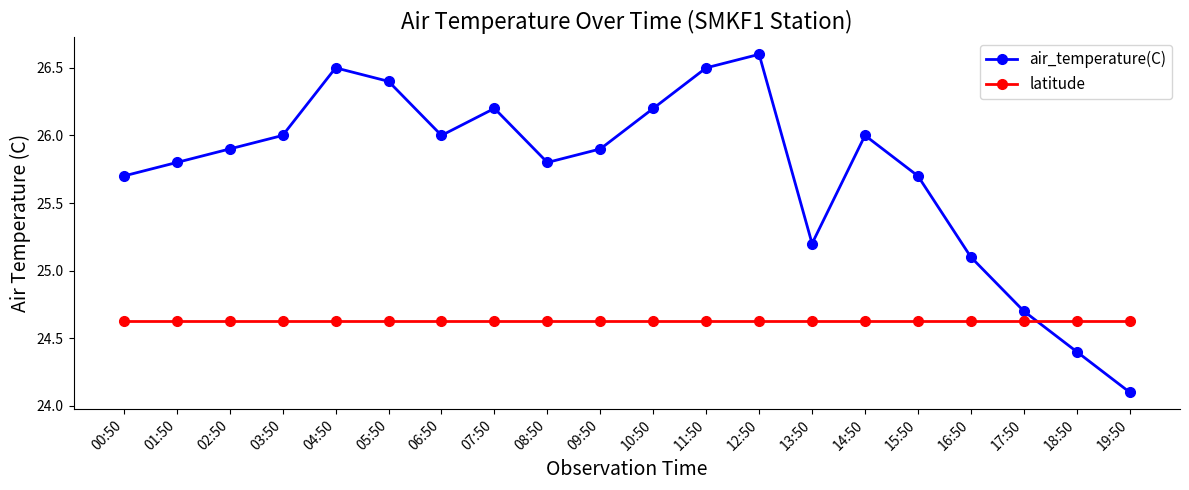

Where does the air_temperature(C) series first go above 25?

00:50